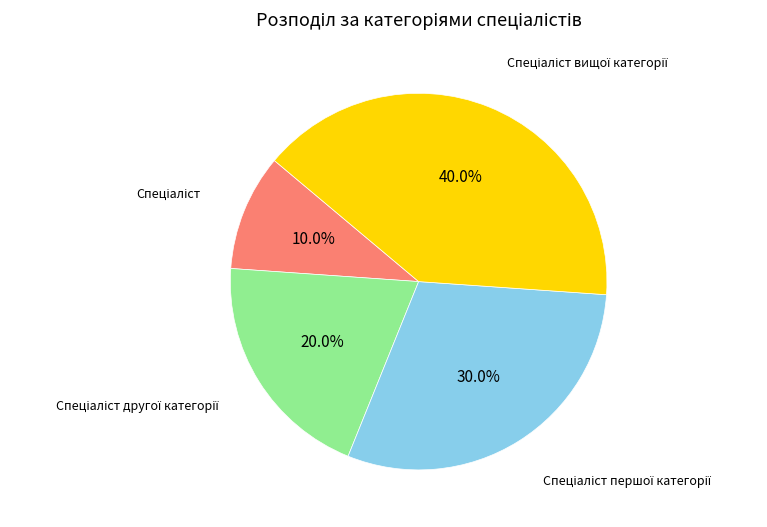

Does any single category account for the majority?

No